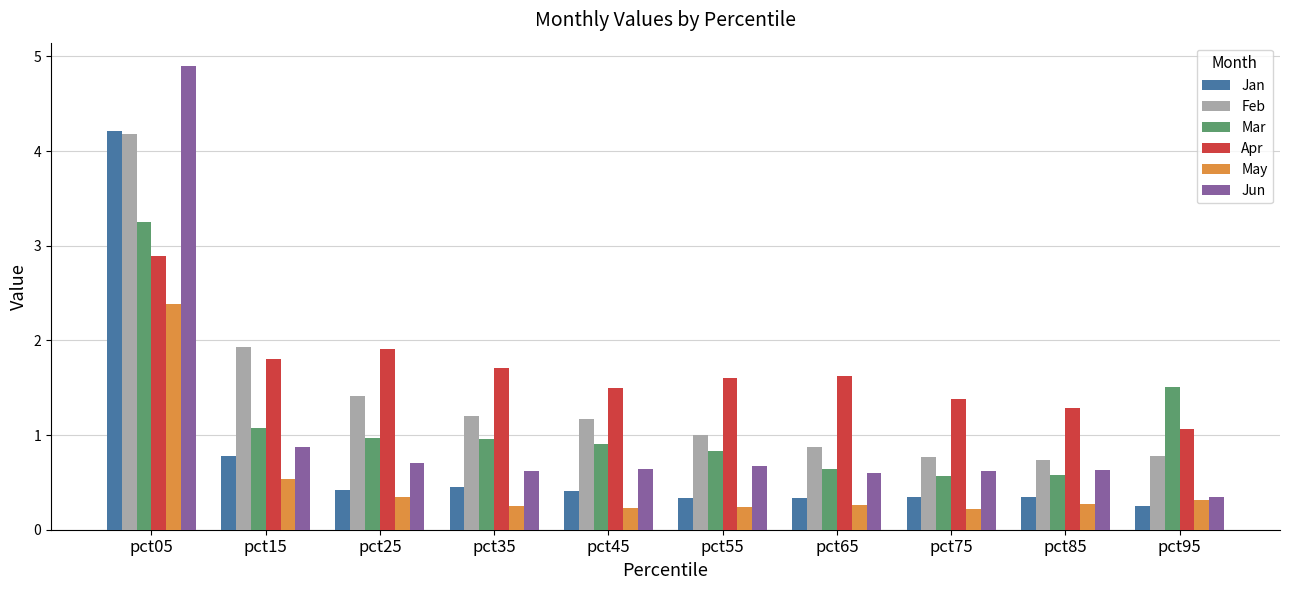

What are all the series names shown in the legend?

Jan, Feb, Mar, Apr, May, Jun